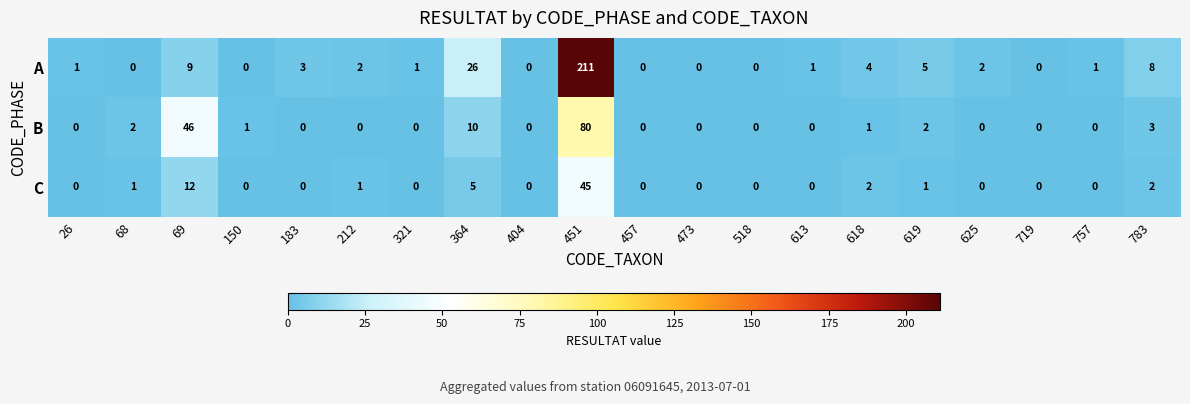

Which category has the highest value in the B series?

451